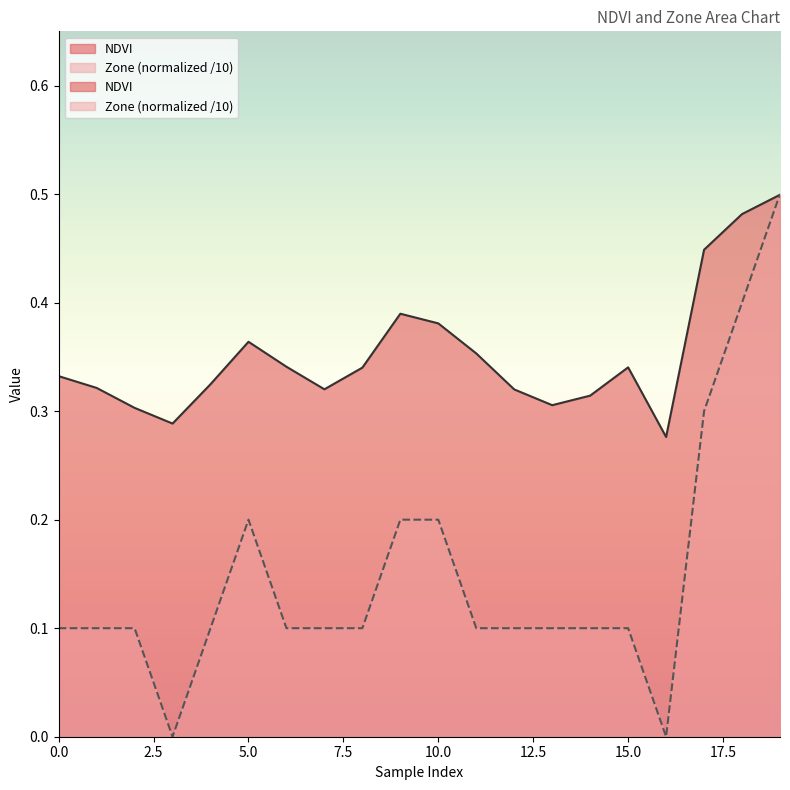

List the labels in order of NDVI value, smallest first.

16, 3, 2, 13, 14, 12, 7, 1, 4, 0, 8, 15, 6, 11, 5, 10, 9, 17, 18, 19